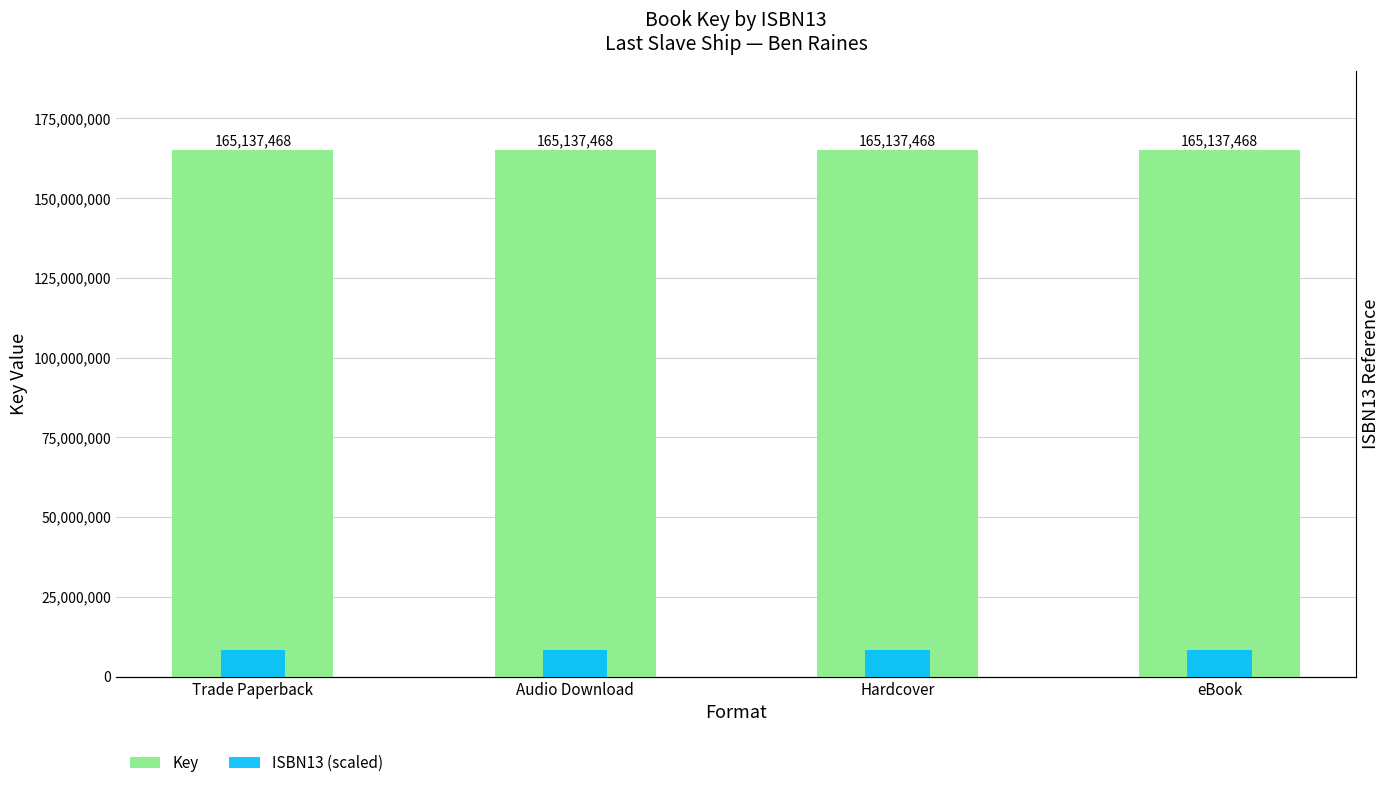

Which series has the widest spread of values?

ISBN13 (scaled)